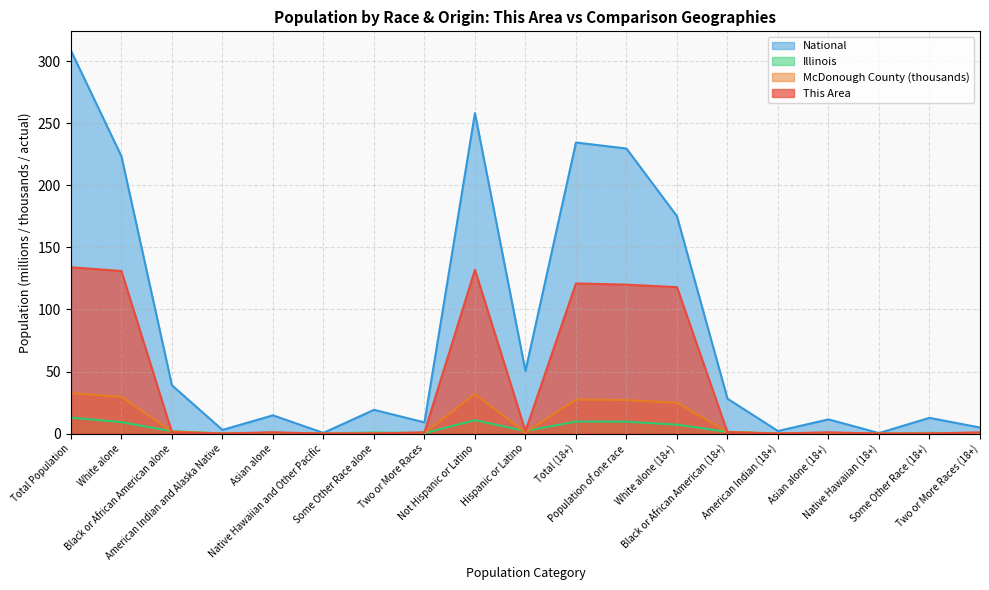

What is the difference between the highest and lowest values at Asian alone?

14.1